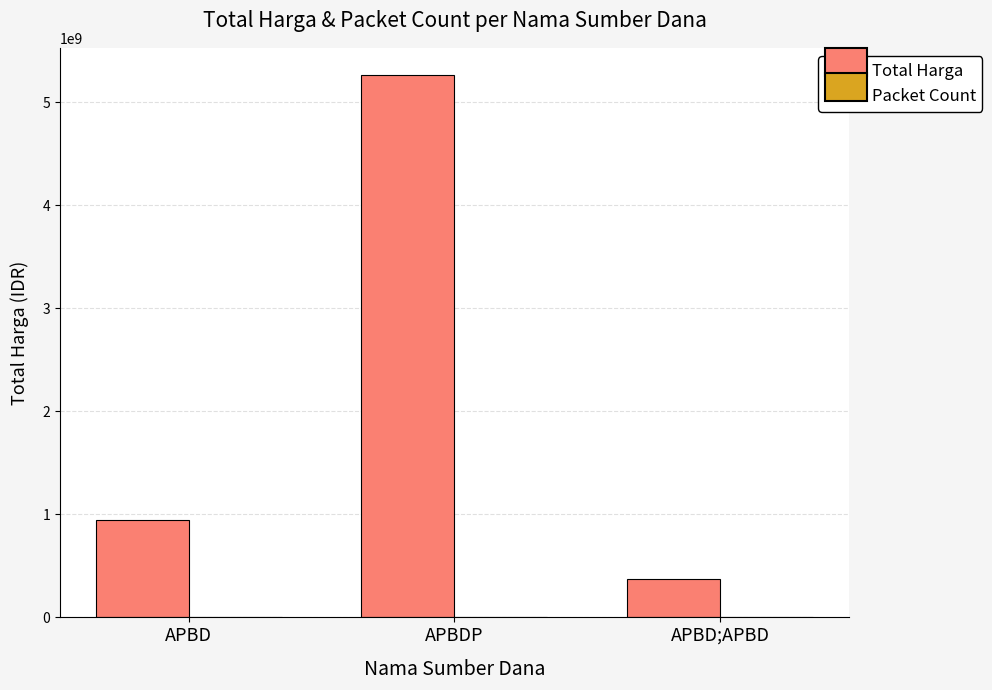

What is the sum of all Total Harga values?

6580021925